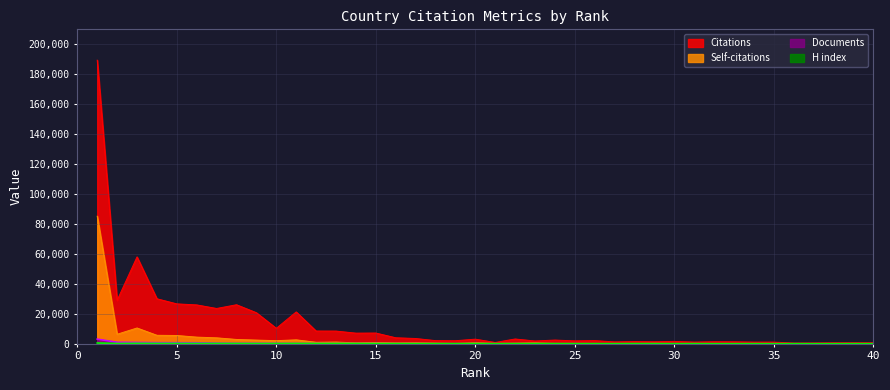

How many interior local peaks does the Self-citations series have?

12